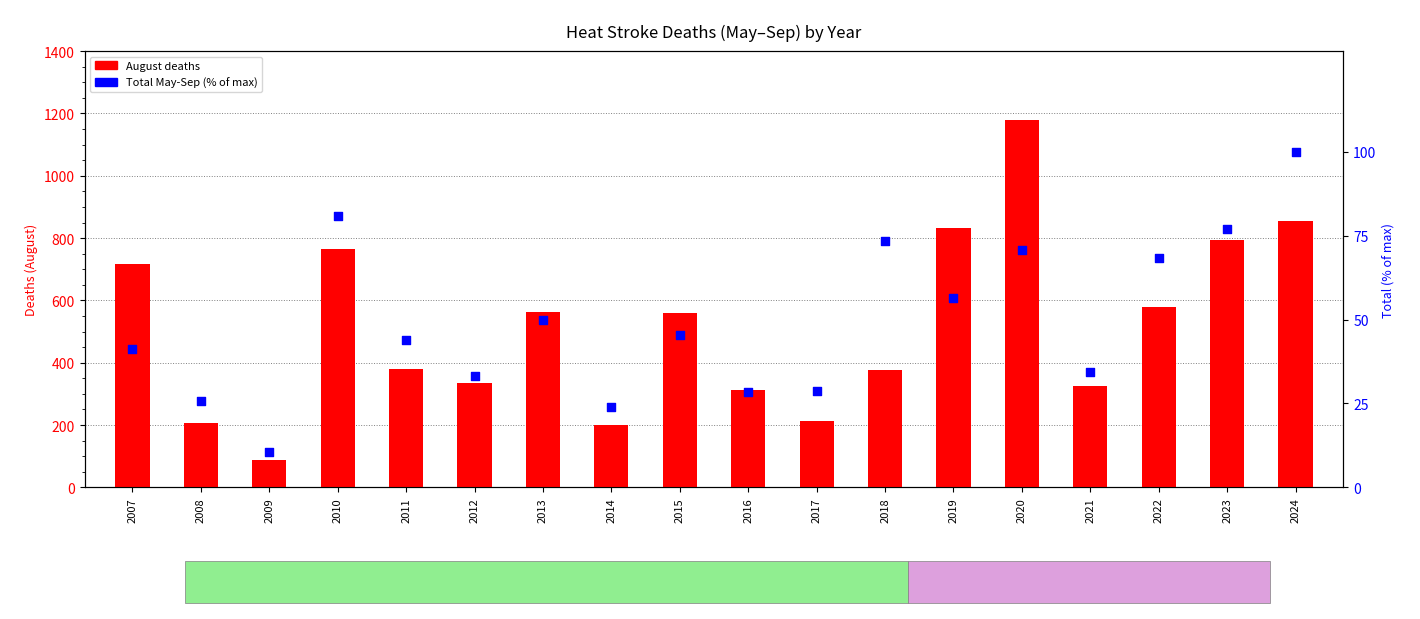

At how many categories does at least one series exceed 607?

6